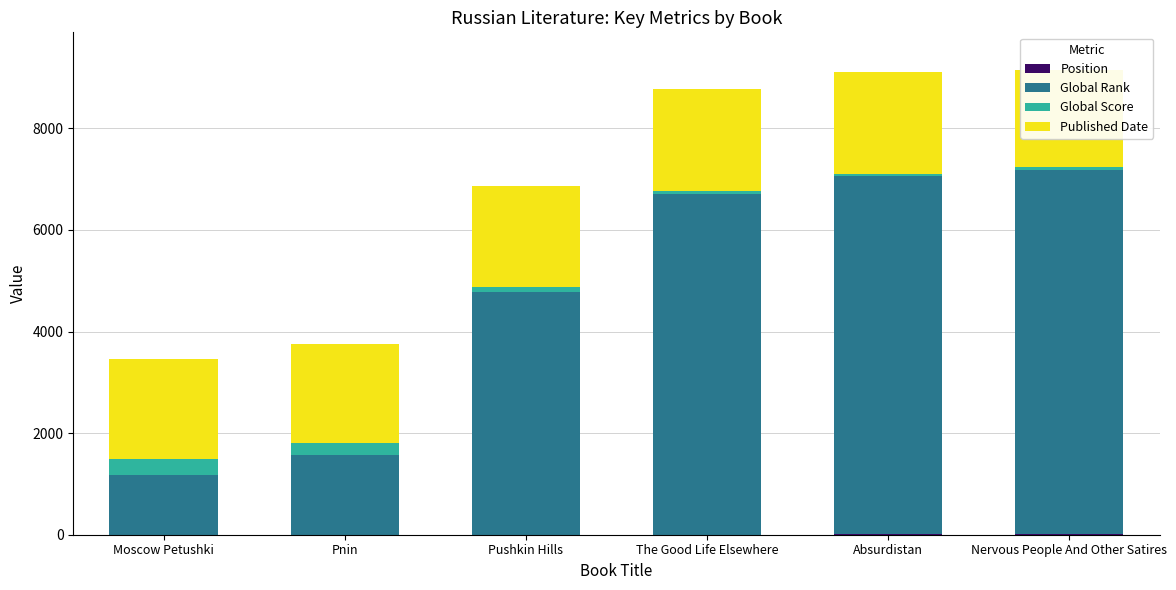

List the series in order of their peak value, lowest first.

Position, Global Score, Published Date, Global Rank